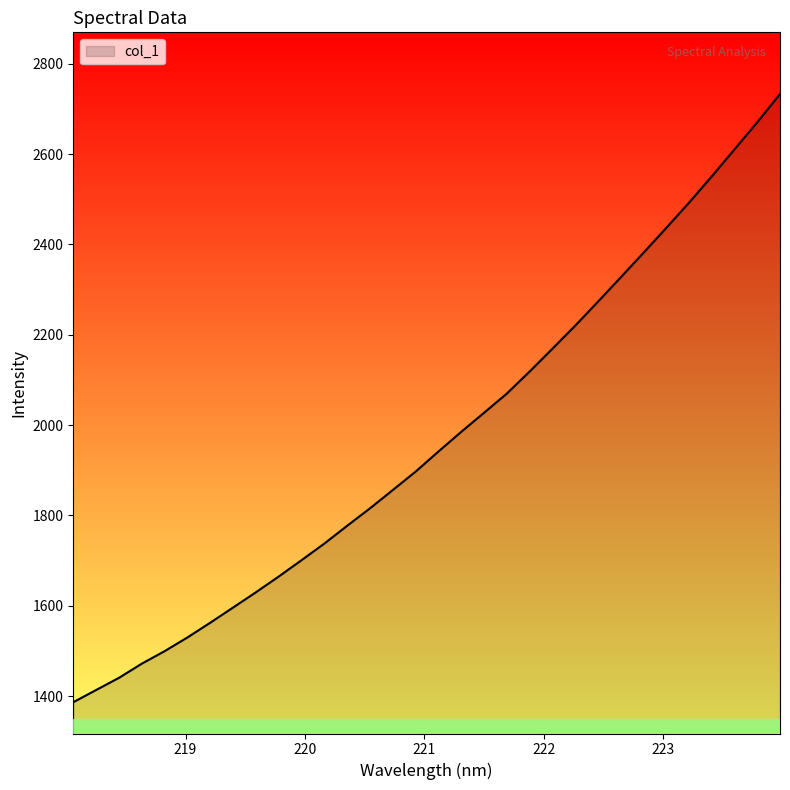

What is the difference between the maximum and minimum values?

1346.8